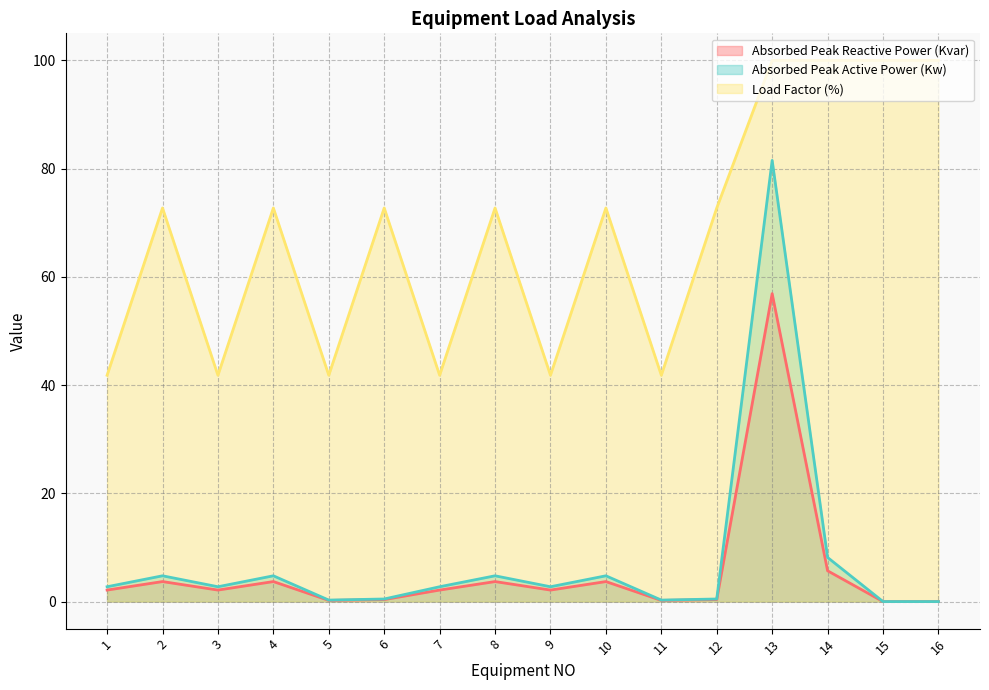

Is it true that Absorbed Peak Active Power (Kw) equals 1.1 at 1?

False